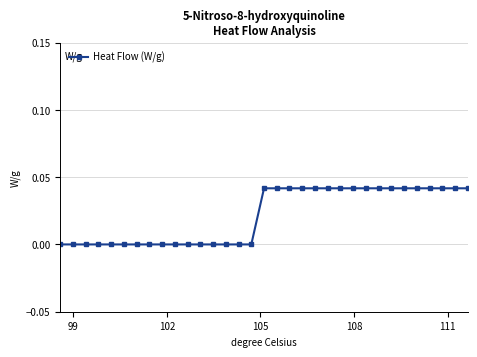

What is the sum of all values?

0.7